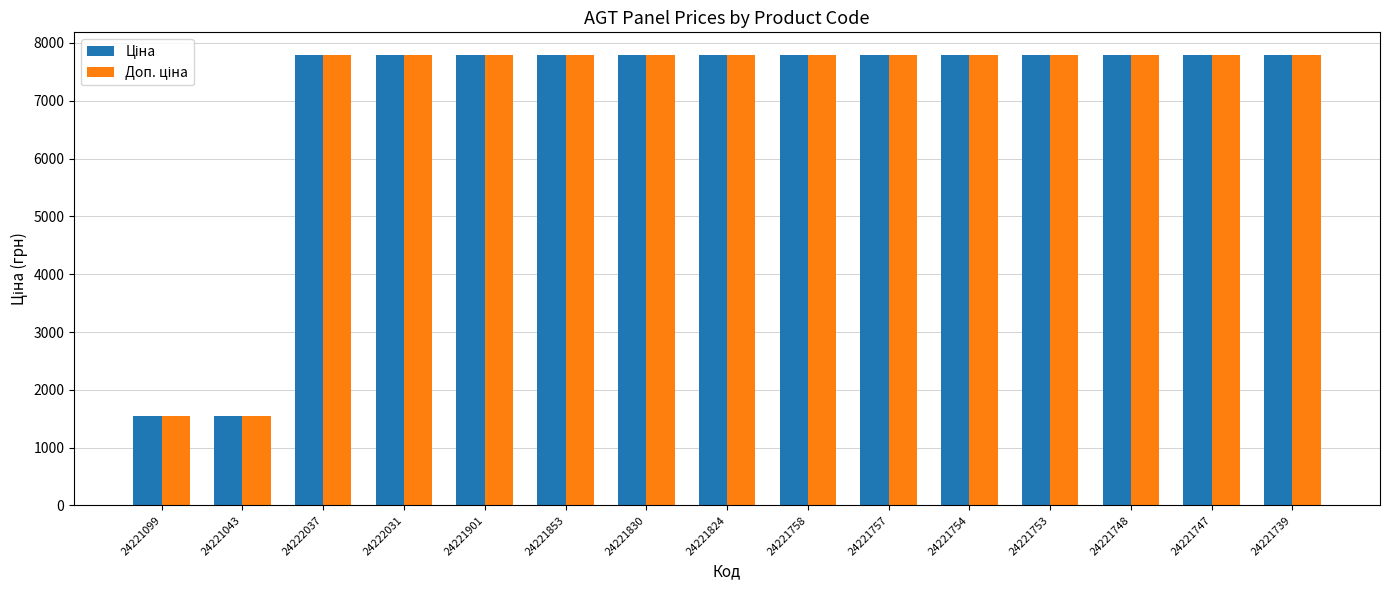

What is the total value across all series at 24221853?

15585.9